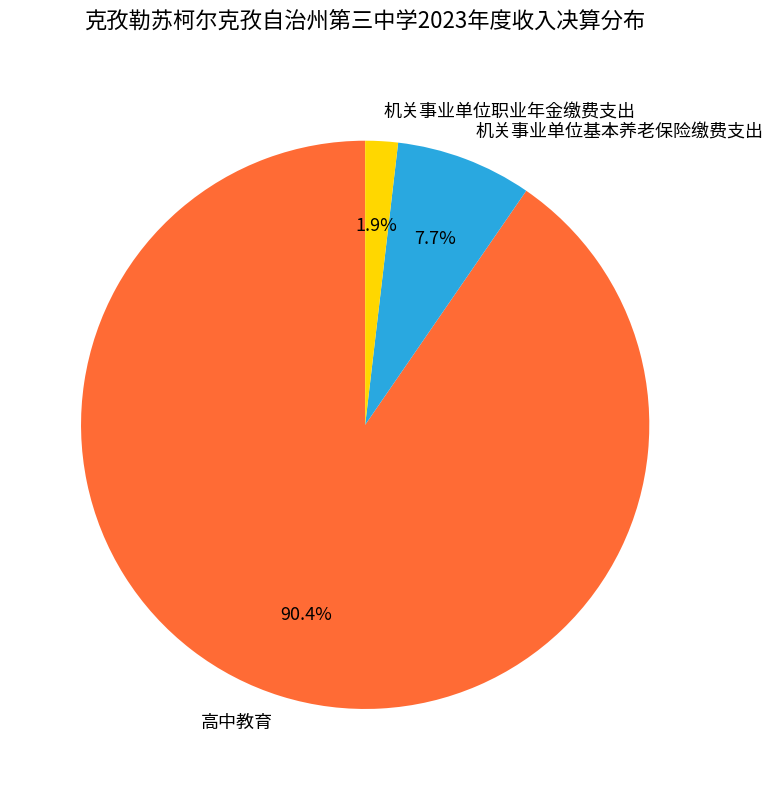

Rank the categories by value from highest to lowest.

高中教育, 机关事业单位基本养老保险缴费支出, 机关事业单位职业年金缴费支出